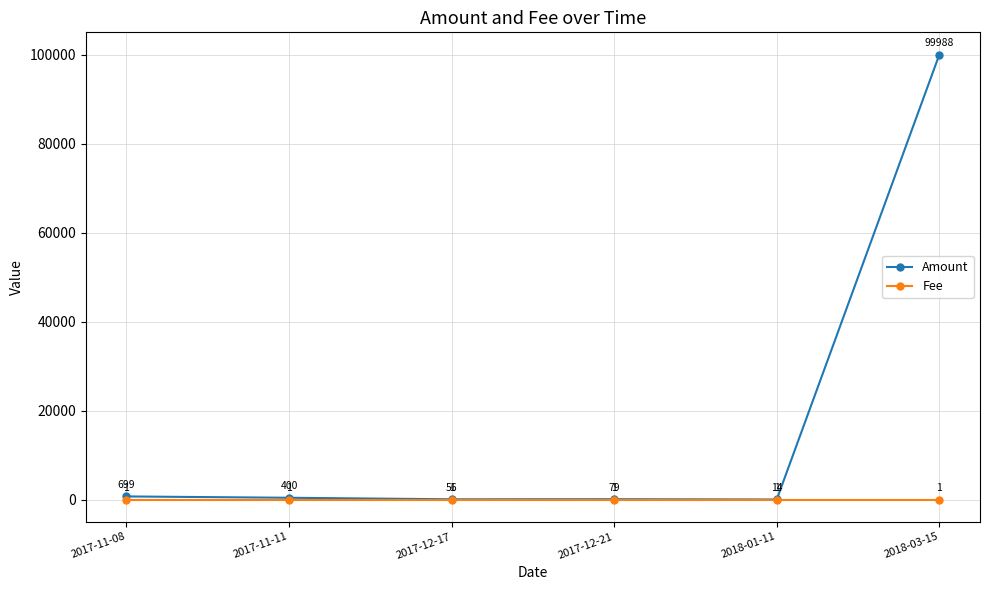

What is the difference between the highest and lowest values at 2017-12-21?

78